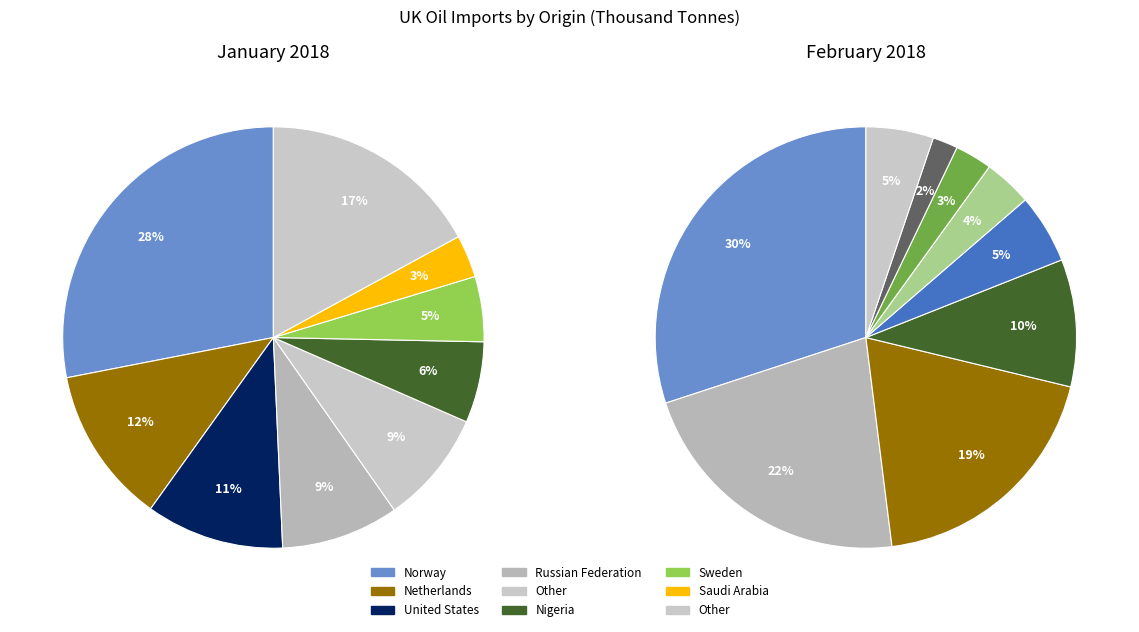

What percentage is the Saudi Arabia slice, to the nearest percent?

3%